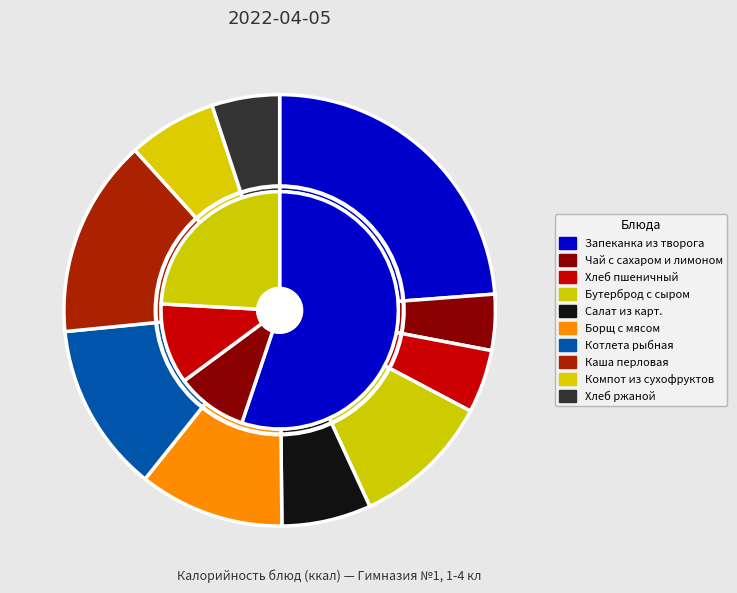

Is it true that Запеканка из творога is 24% of the pie?

True